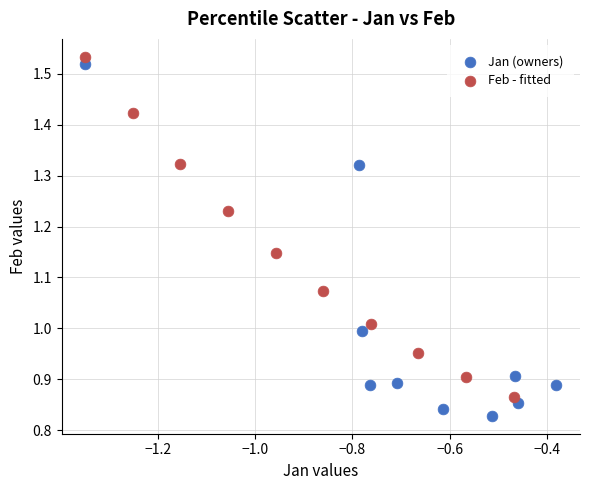

Which series contains the lowest Y value?

Jan (owners)